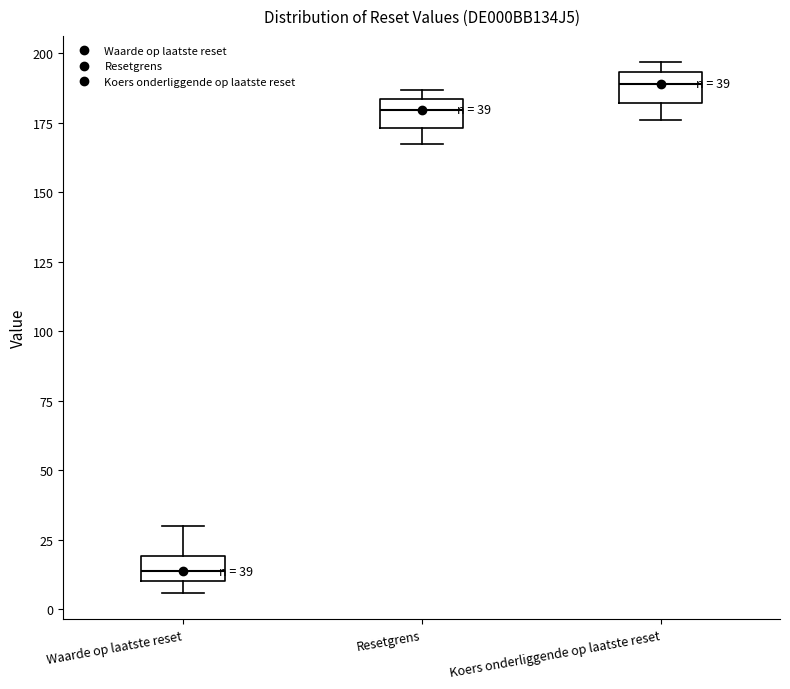

Which box's median line is the lowest?

Waarde op laatste reset